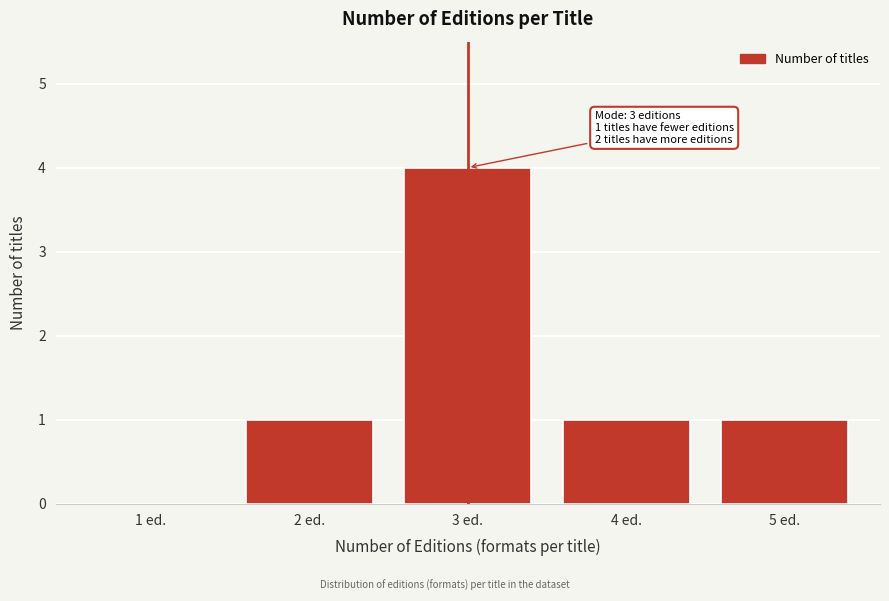

Reading left to right, list all the values displayed in this chart.

1 ed.=0	2 ed.=1	3 ed.=4	4 ed.=1	5 ed.=1